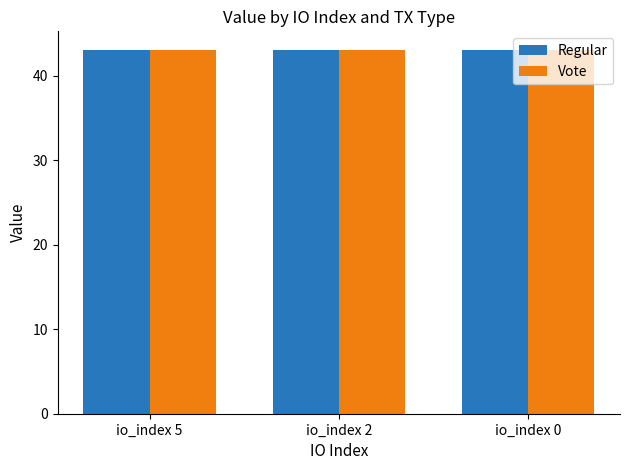

How many series are shown in this chart?

2